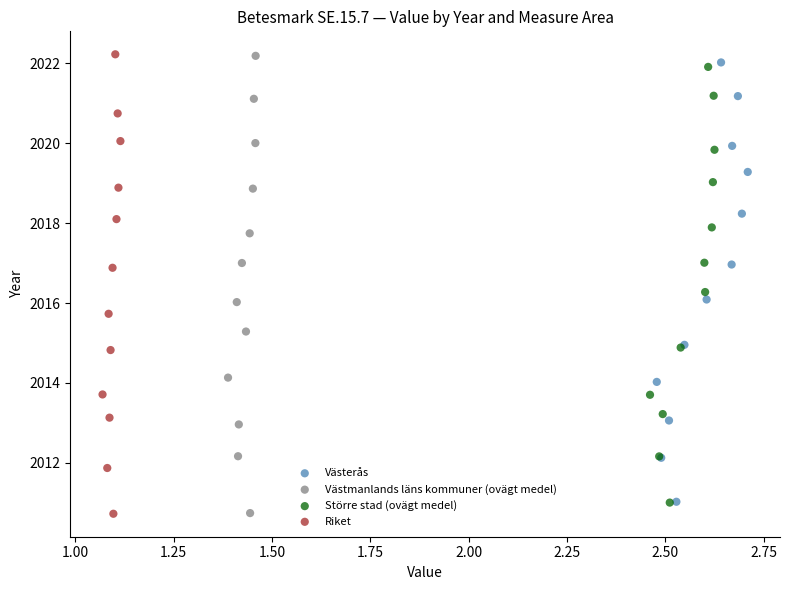

Which series has the widest spread of Y values?

Riket